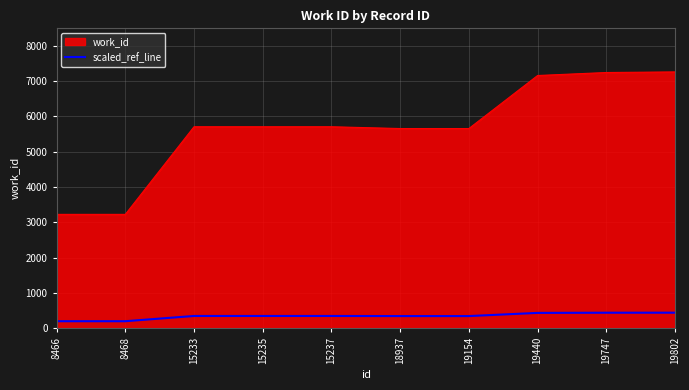

What is the smallest value displayed?

193.4